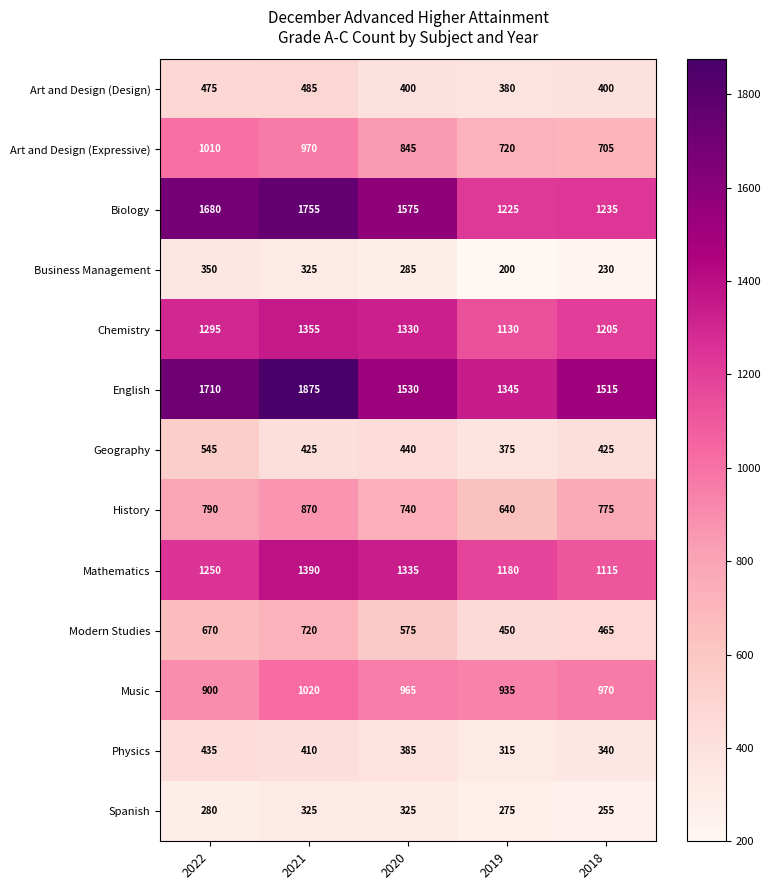

What is the approximate value of Modern Studies at 2018?

465